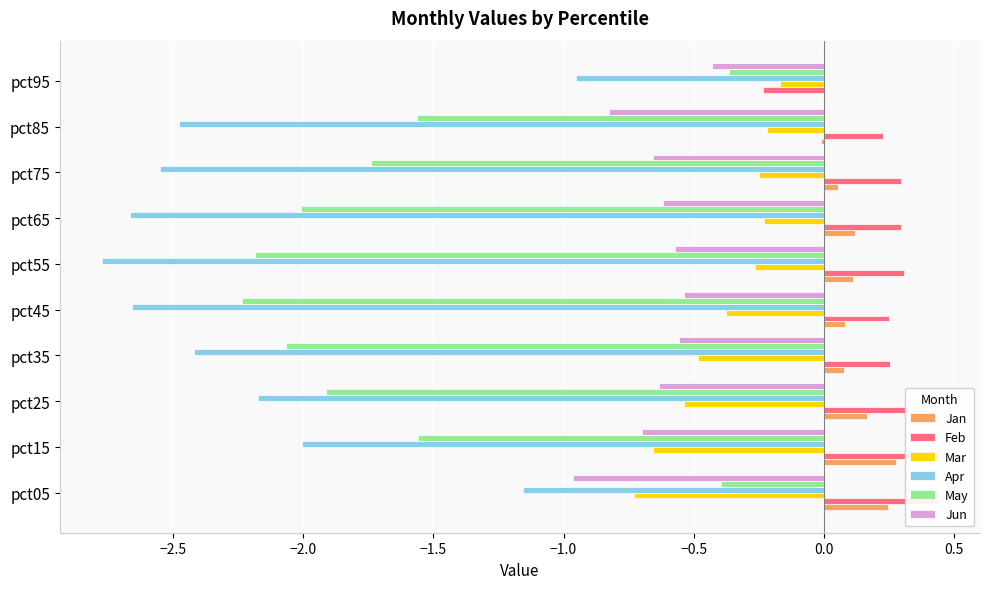

Count the number of categories in the chart.

10